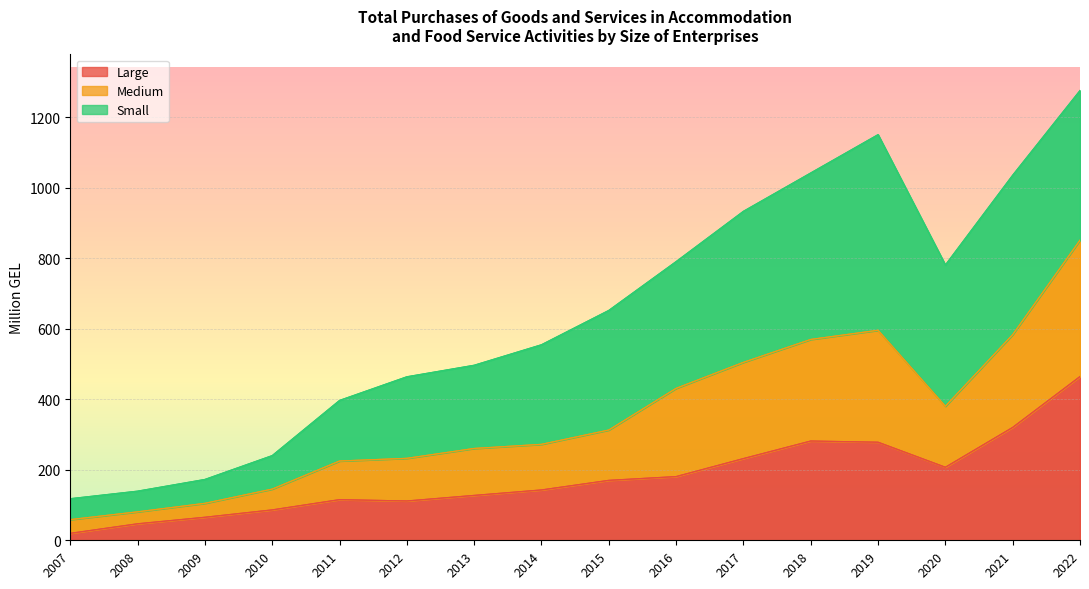

Which category has the highest value in the Large series?

2022